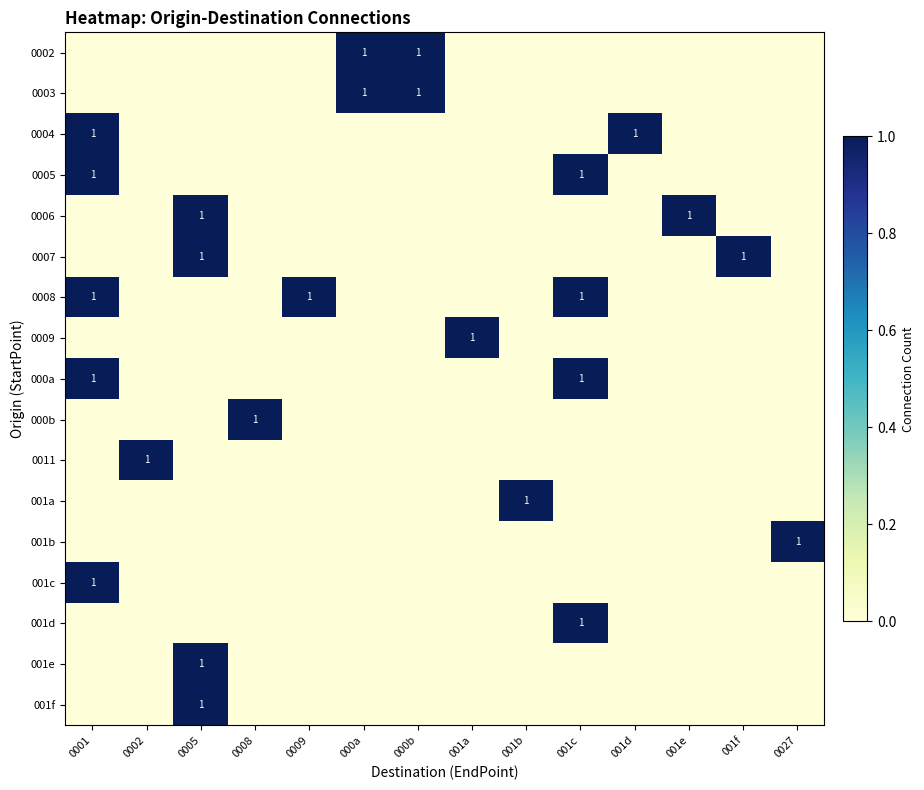

Between 0027 and 001b, which is larger?

0027